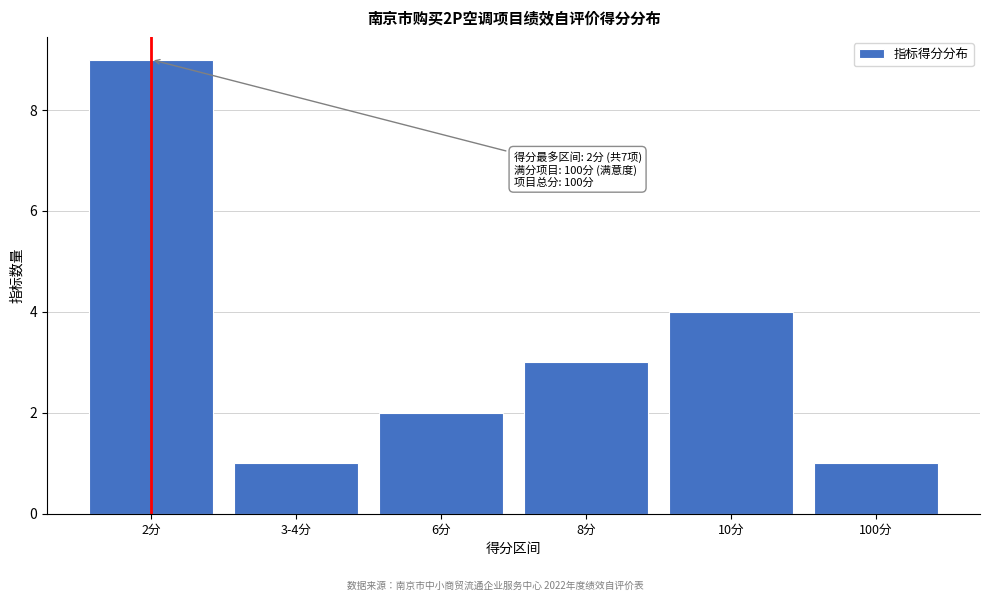

Reading right to left, list all the values displayed in this chart.

1	4	3	2	1	9